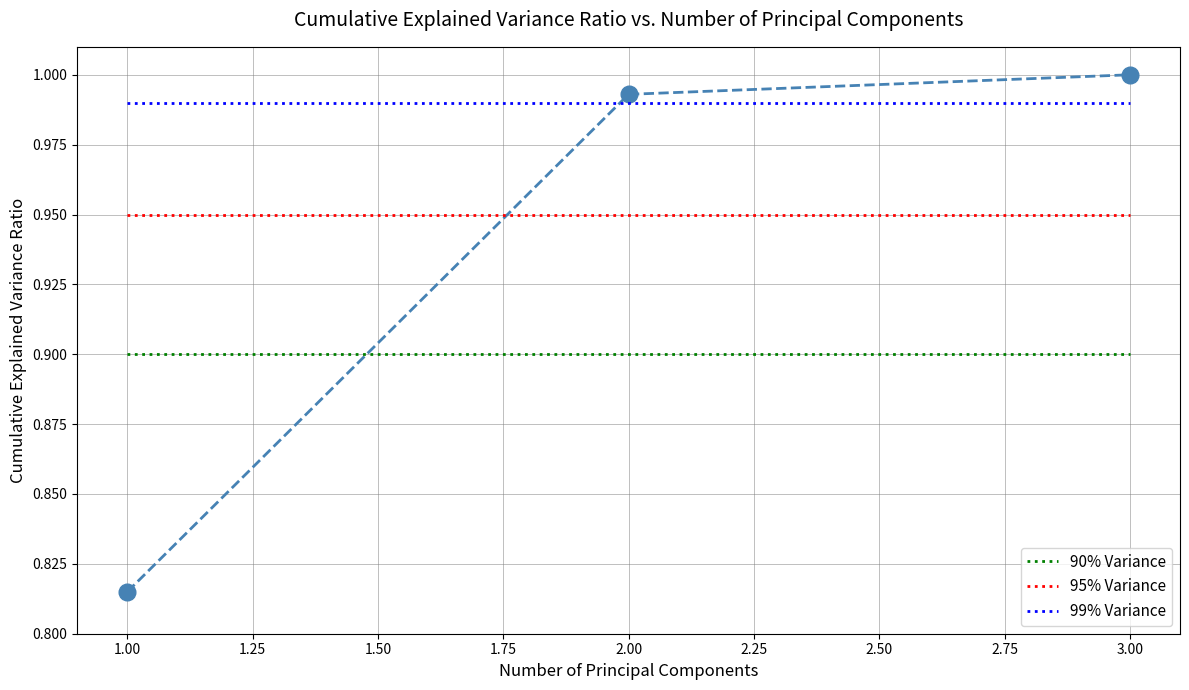

What is the total value across all series at 3.00?

3.8